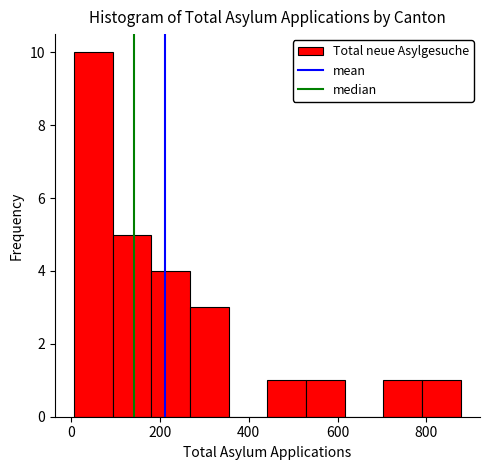

Reading left to right, transcribe this chart: for each bar, give the range it covers on the x-axis and its height. Neither the bar edges nor the heights are printed on the chart, so give them approximately, as read against the axes.

0 to 100: 10
100 to 180: 5
180 to 260: 4
260 to 360: 3
360 to 440: 0
440 to 520: 1
520 to 620: 1
620 to 700: 0
700 to 800: 1
800 to 880: 1